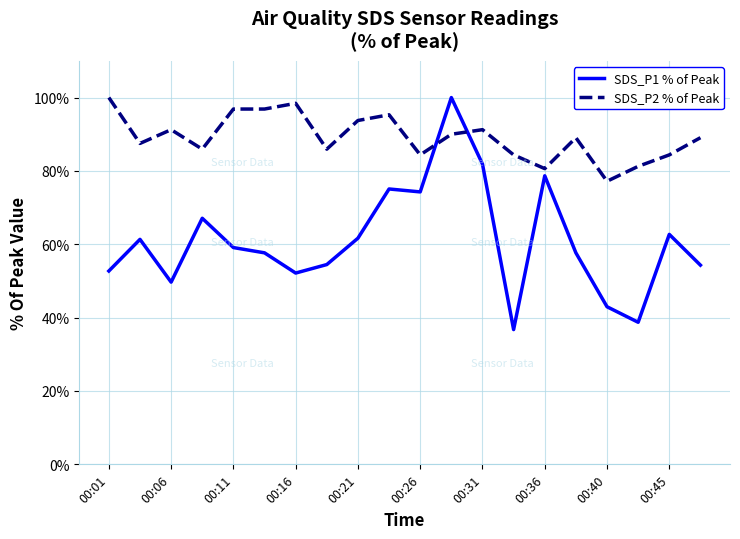

What is the difference between the maximum and minimum values in the SDS_P2 % of Peak series?

22.8